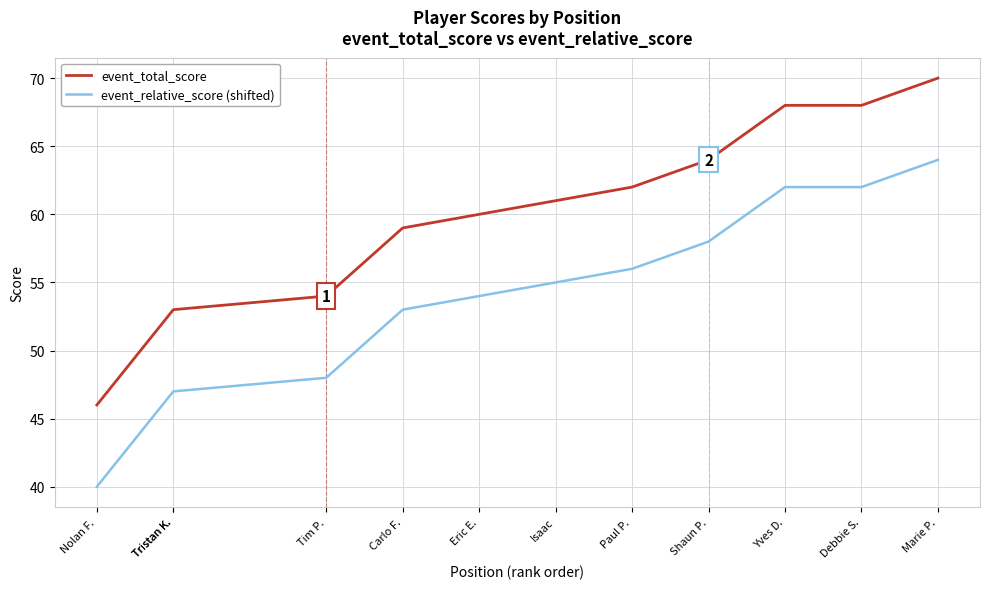

The value of event_total_score at Paul P. is 62. True or false?

True